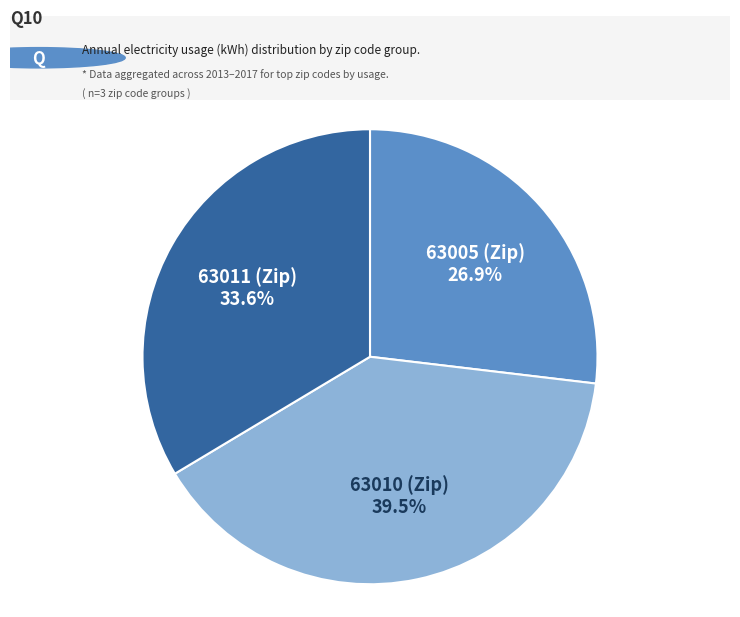

Is 63011 (Zip) the majority of the pie?

No